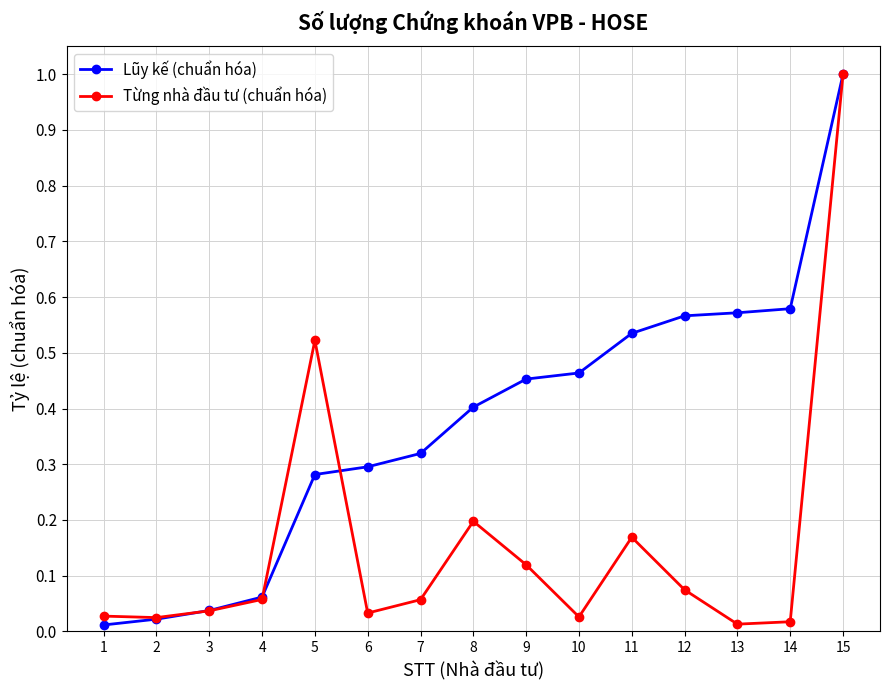

Does the chart have visible grid lines?

Yes